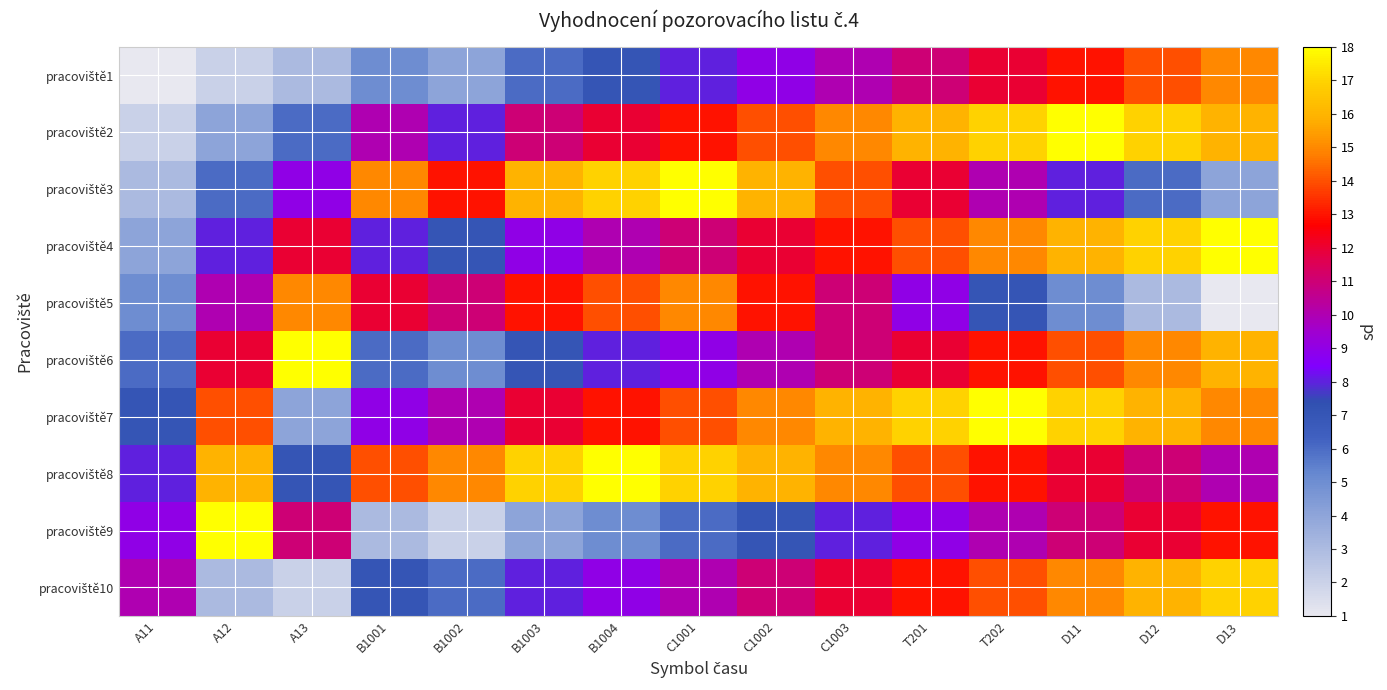

How many distinct data groups are displayed?

10